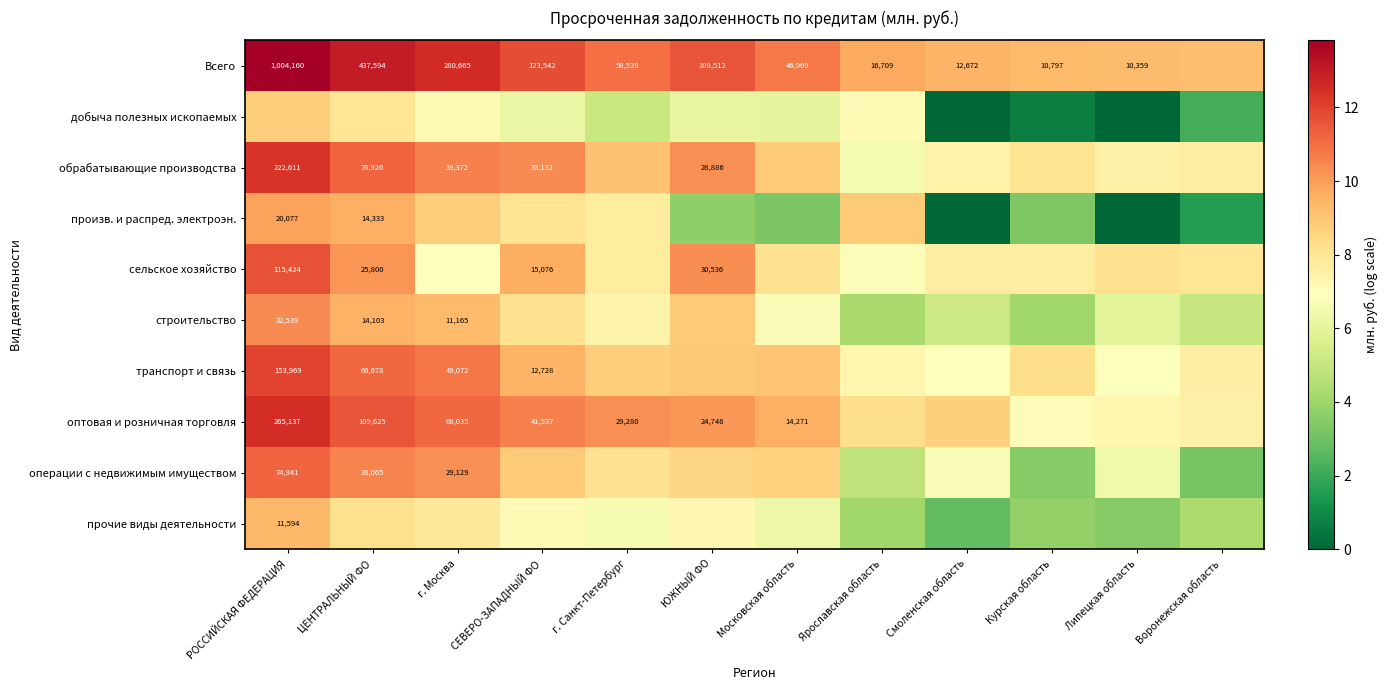

Read the операции с недвижимым имуществом value at Курская область.

3.5